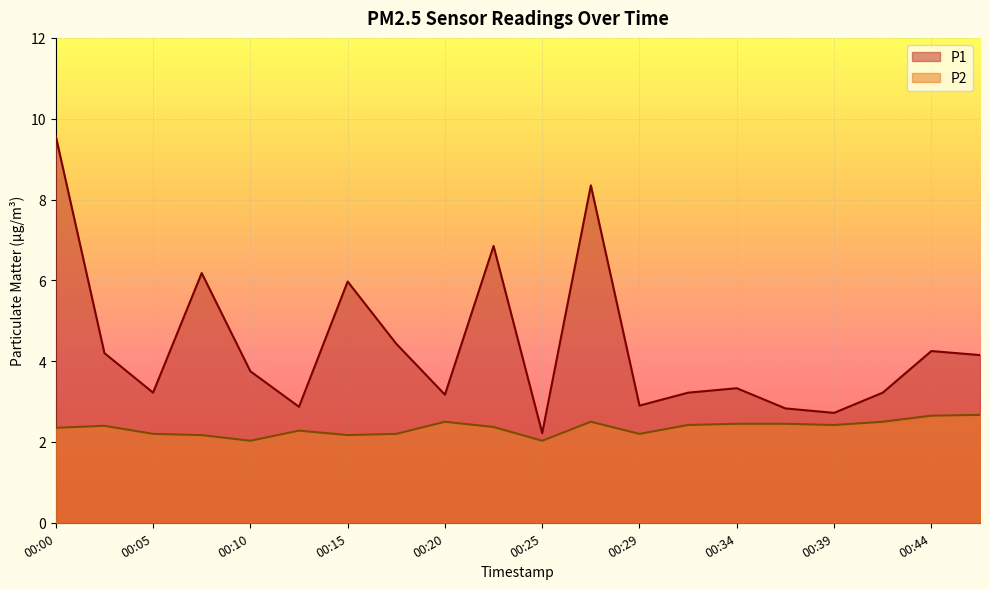

Is it true that P2 equals 2.2 at 00:15?

True